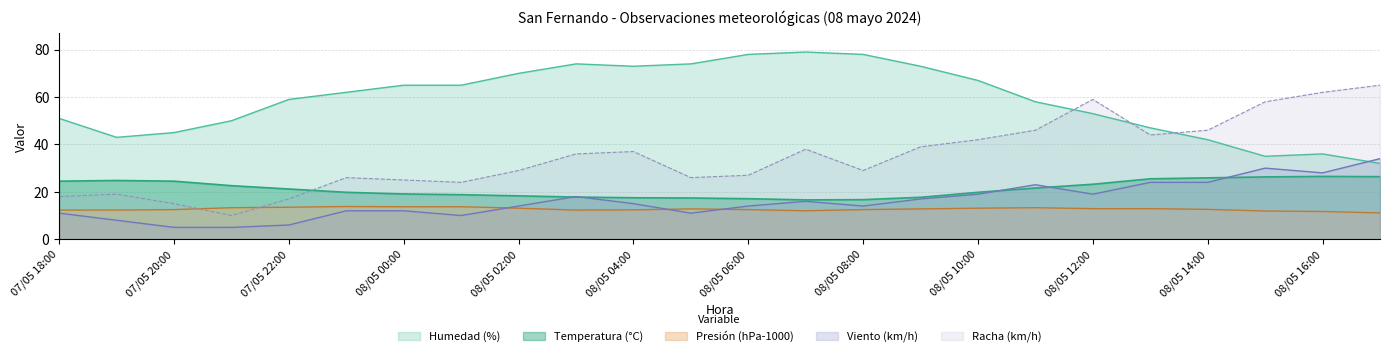

Reading right to left, list all the values displayed in this chart.

Temperatura (C): 08/05 17:00=26.4	08/05 16:00=26.5	08/05 15:00=26.3	08/05 14:00=25.9	08/05 13:00=25.5	08/05 12:00=23.2	08/05 11:00=21.6	08/05 10:00=19.8	08/05 09:00=17.7	08/05 08:00=16.7	08/05 07:00=16.6	08/05 06:00=17.1	08/05 05:00=17.4	08/05 04:00=17.5	08/05 03:00=17.8	08/05 02:00=18.3	08/05 01:00=18.8	08/05 00:00=19.1	07/05 23:00=19.8	07/05 22:00=21.2	07/05 21:00=22.6	07/05 20:00=24.5	07/05 19:00=24.8	07/05 18:00=24.5
Velocidad del viento (km/h): 08/05 17:00=34.0	08/05 16:00=28.0	08/05 15:00=30.0	08/05 14:00=24.0	08/05 13:00=24.0	08/05 12:00=19.0	08/05 11:00=23.0	08/05 10:00=19.0	08/05 09:00=17.0	08/05 08:00=14.0	08/05 07:00=16.0	08/05 06:00=14.0	08/05 05:00=11.0	08/05 04:00=15.0	08/05 03:00=18.0	08/05 02:00=14.0	08/05 01:00=10.0	08/05 00:00=12.0	07/05 23:00=12.0	07/05 22:00=6.0	07/05 21:00=5.0	07/05 20:00=5.0	07/05 19:00=8.0	07/05 18:00=11.0
Humedad (%): 08/05 17:00=32.0	08/05 16:00=36.0	08/05 15:00=35.0	08/05 14:00=42.0	08/05 13:00=47.0	08/05 12:00=53.0	08/05 11:00=58.0	08/05 10:00=67.0	08/05 09:00=73.0	08/05 08:00=78.0	08/05 07:00=79.0	08/05 06:00=78.0	08/05 05:00=74.0	08/05 04:00=73.0	08/05 03:00=74.0	08/05 02:00=70.0	08/05 01:00=65.0	08/05 00:00=65.0	07/05 23:00=62.0	07/05 22:00=59.0	07/05 21:00=50.0	07/05 20:00=45.0	07/05 19:00=43.0	07/05 18:00=51.0
Presion (hPa-1000): 08/05 17:00=11.1	08/05 16:00=11.7	08/05 15:00=11.9	08/05 14:00=12.6	08/05 13:00=12.9	08/05 12:00=12.9	08/05 11:00=13.3	08/05 10:00=13.1	08/05 09:00=12.8	08/05 08:00=12.5	08/05 07:00=12.0	08/05 06:00=12.5	08/05 05:00=12.8	08/05 04:00=12.4	08/05 03:00=12.3	08/05 02:00=13.1	08/05 01:00=13.7	08/05 00:00=13.7	07/05 23:00=13.8	07/05 22:00=13.5	07/05 21:00=13.3	07/05 20:00=12.5	07/05 19:00=12.3	07/05 18:00=12.3
Racha (km/h): 08/05 17:00=65.0	08/05 16:00=62.0	08/05 15:00=58.0	08/05 14:00=46.0	08/05 13:00=44.0	08/05 12:00=59.0	08/05 11:00=46.0	08/05 10:00=42.0	08/05 09:00=39.0	08/05 08:00=29.0	08/05 07:00=38.0	08/05 06:00=27.0	08/05 05:00=26.0	08/05 04:00=37.0	08/05 03:00=36.0	08/05 02:00=29.0	08/05 01:00=24.0	08/05 00:00=25.0	07/05 23:00=26.0	07/05 22:00=17.0	07/05 21:00=10.0	07/05 20:00=15.0	07/05 19:00=19.0	07/05 18:00=18.0